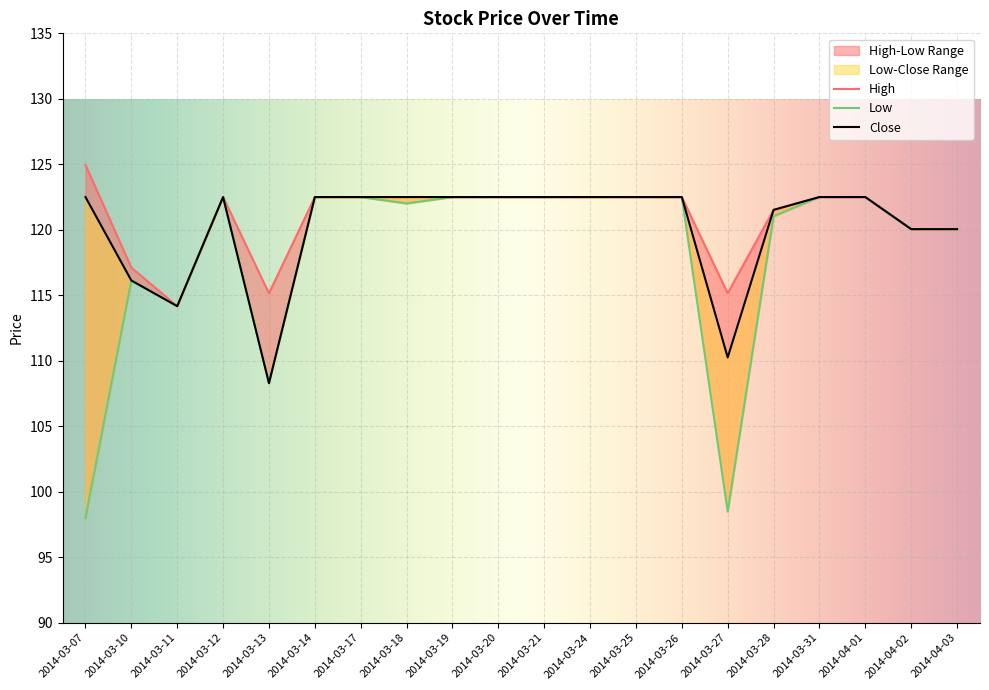

Does the chart display data point markers on the line(s)?

No